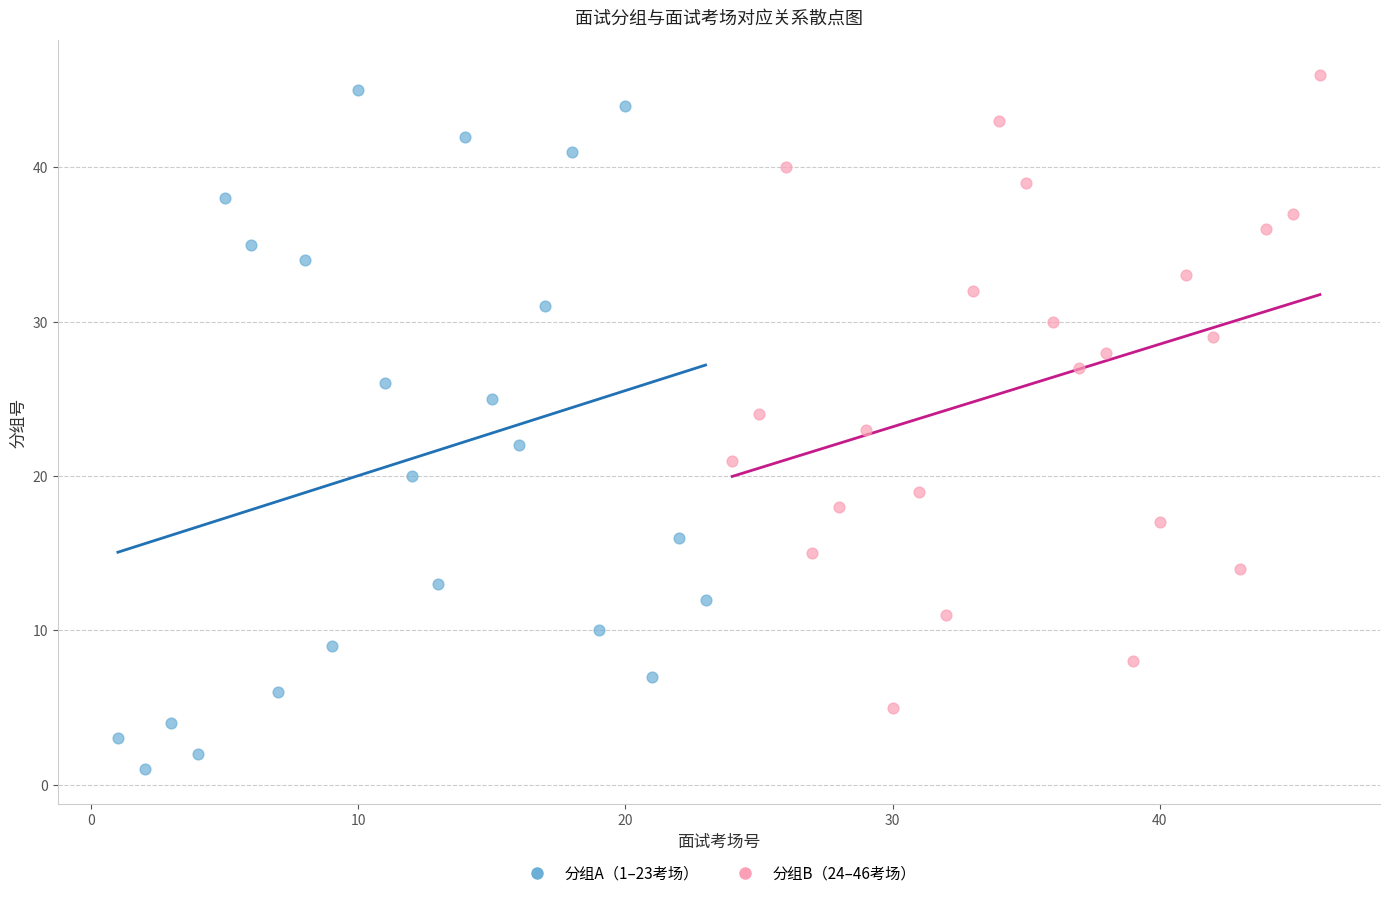

What are all the series names shown in the legend?

分组A（1–23考场）, 分组B（24–46考场）